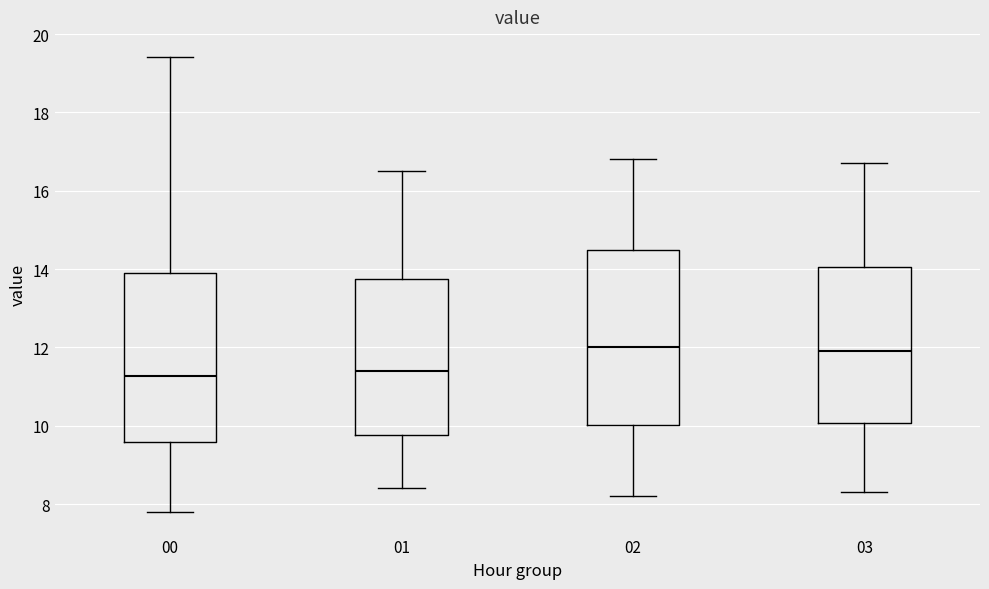

Reading left to right, read every box against the y-axis: the position of its median line, the range the box covers, and the ends of its whiskers. The values are not printed on the chart, so give them approximately, as read against the axis.

00: median 11.2, box 9.6 to 14.0, whiskers 7.8 to 19.4
01: median 11.4, box 9.8 to 13.8, whiskers 8.4 to 16.6
02: median 12.0, box 10.0 to 14.4, whiskers 8.2 to 16.8
03: median 12.0, box 10.0 to 14.0, whiskers 8.4 to 16.8